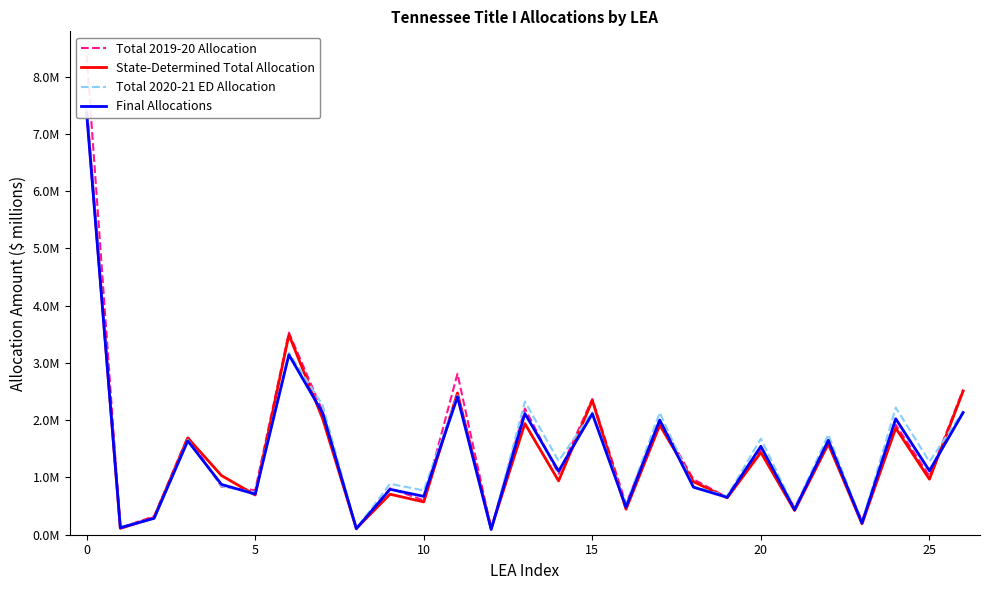

What is the difference between the second highest and minimum values in the Total 2019-20 Allocation series?

3.4